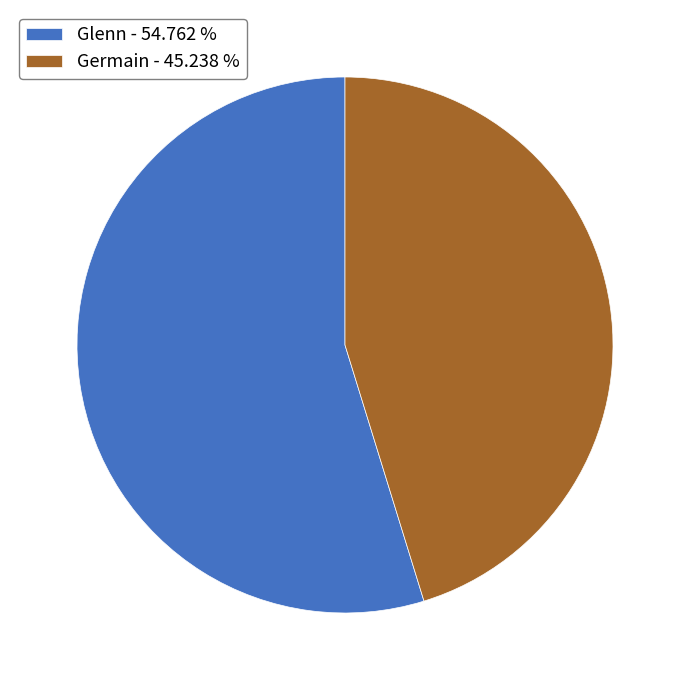

Approximately how many times larger is the value at Glenn - 54.762 % compared to Germain - 45.238 %?

1.2